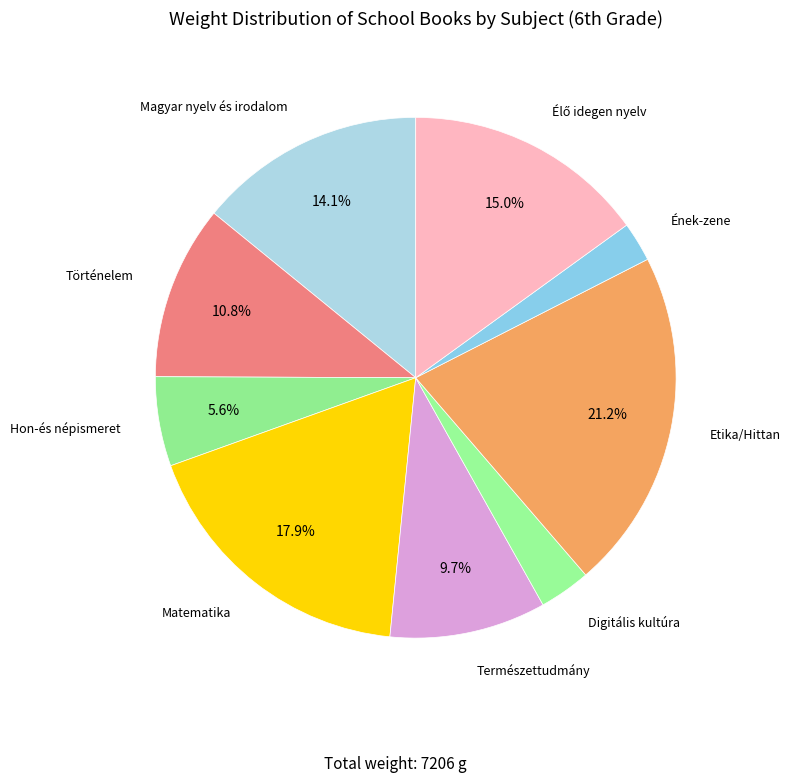

What is the smallest slice in the pie chart?

Ének-zene